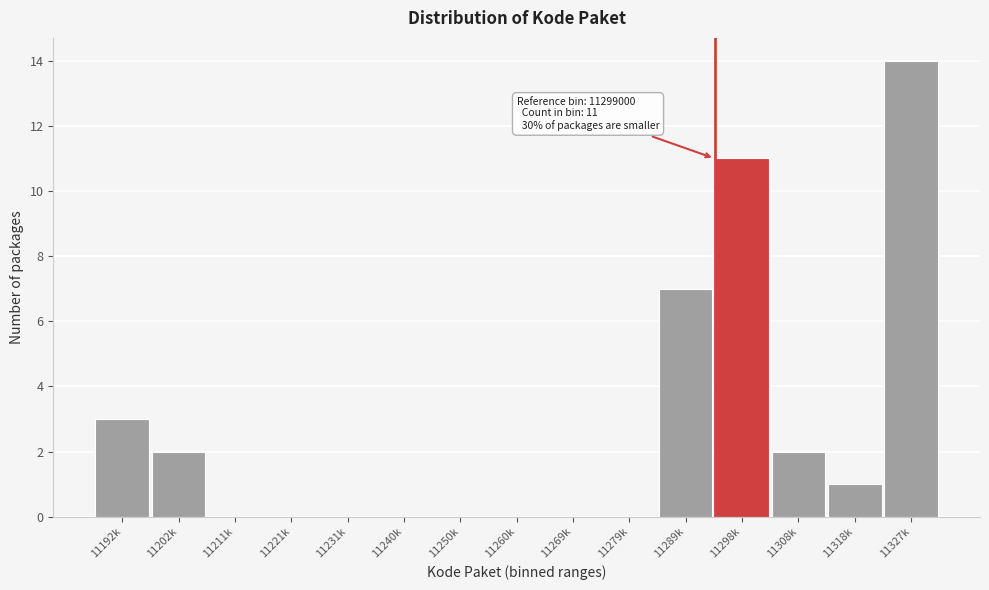

Reading left to right, transcribe all the data shown in this chart.

11192k=3	11202k=2	11211k=0	11221k=0	11231k=0	11240k=0	11250k=0	11260k=0	11269k=0	11279k=0	11289k=7	11298k=11	11308k=2	11318k=1	11327k=14